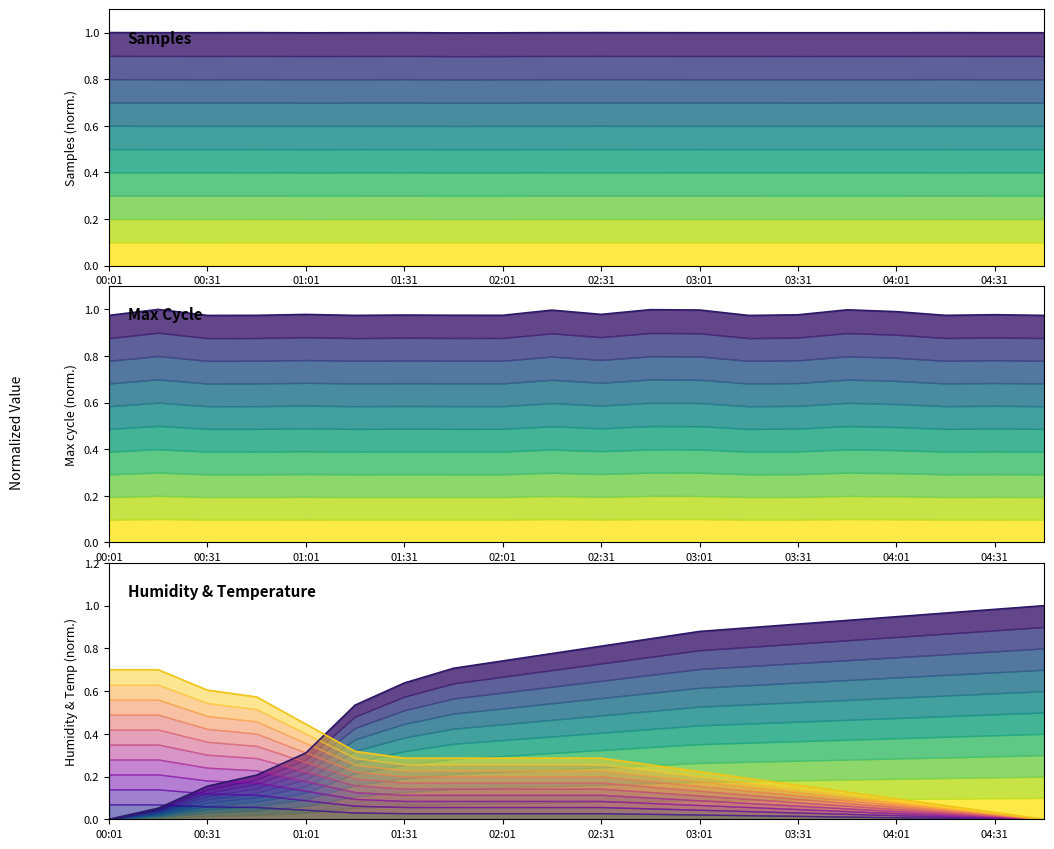

Where is the first local minimum for Samples (normalized)?

00:31